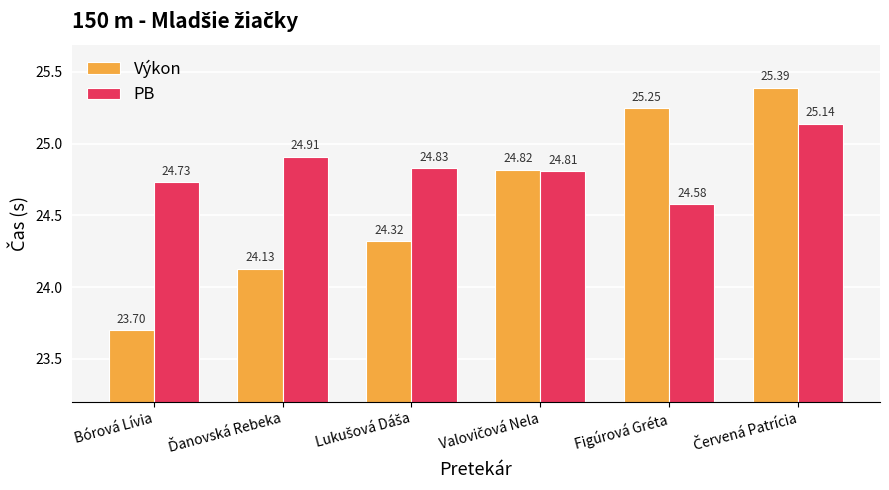

What is the difference between the maximum and minimum values in the Výkon series?

1.7